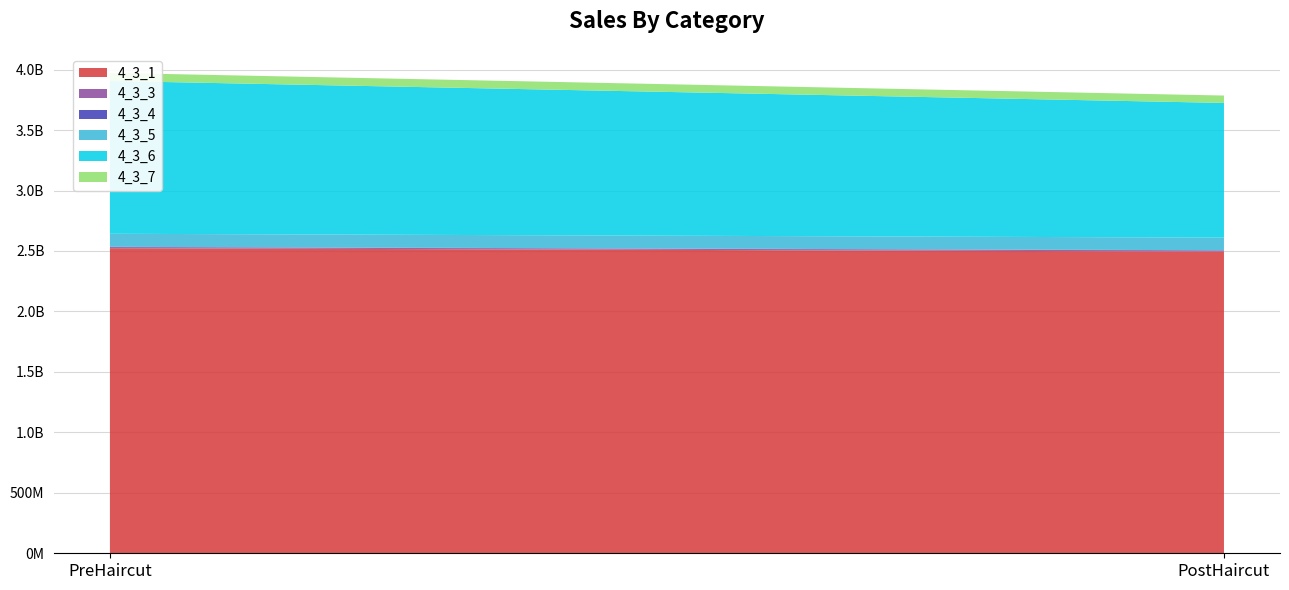

Reading left to right, transcribe all the data shown in this chart.

4_3_1: PreHaircut=2523048208.4	PostHaircut=2494808294.7
4_3_3: PreHaircut=9314836.8	PostHaircut=9210577.9
4_3_4: PreHaircut=1955449.1	PostHaircut=1933562.2
4_3_5: PreHaircut=107879582.5	PostHaircut=104374163.2
4_3_6: PreHaircut=1263837077.9	PostHaircut=1113967762.1
4_3_7: PreHaircut=66869441.8	PostHaircut=61036514.3